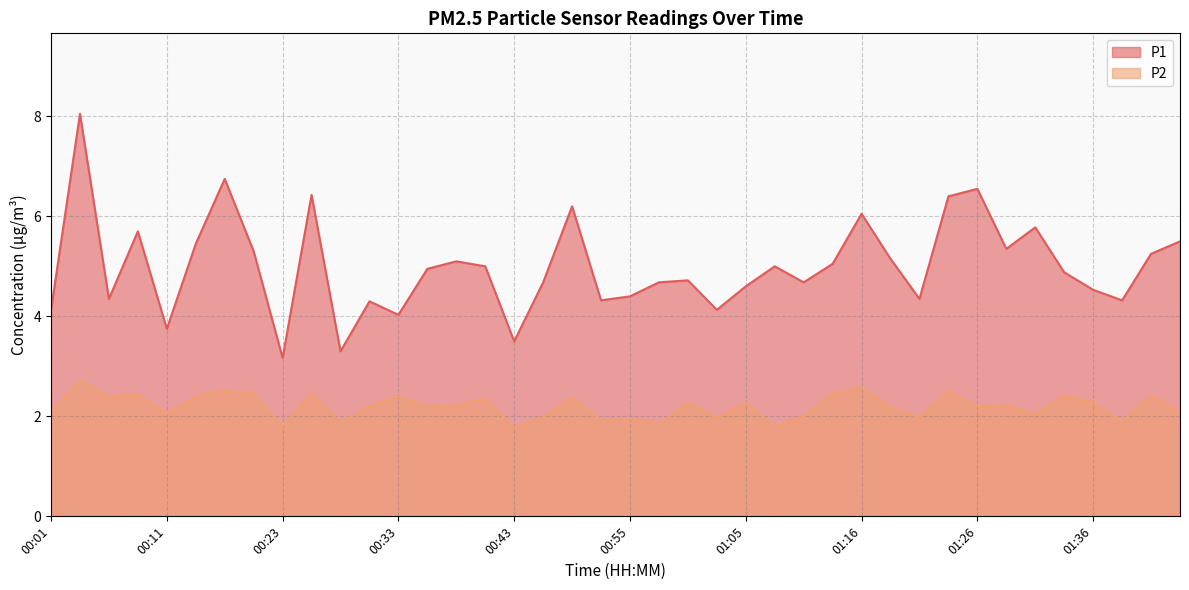

Count the number of data series in this chart.

2